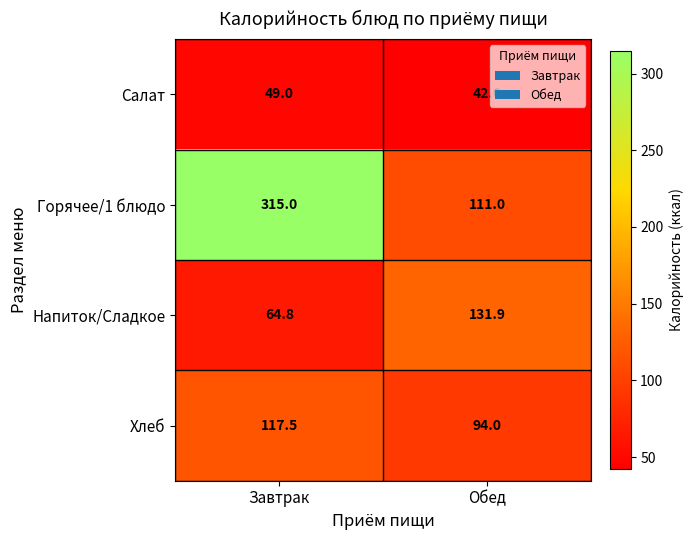

What is the spread (max minus min) of values at Завтрак?

266.0